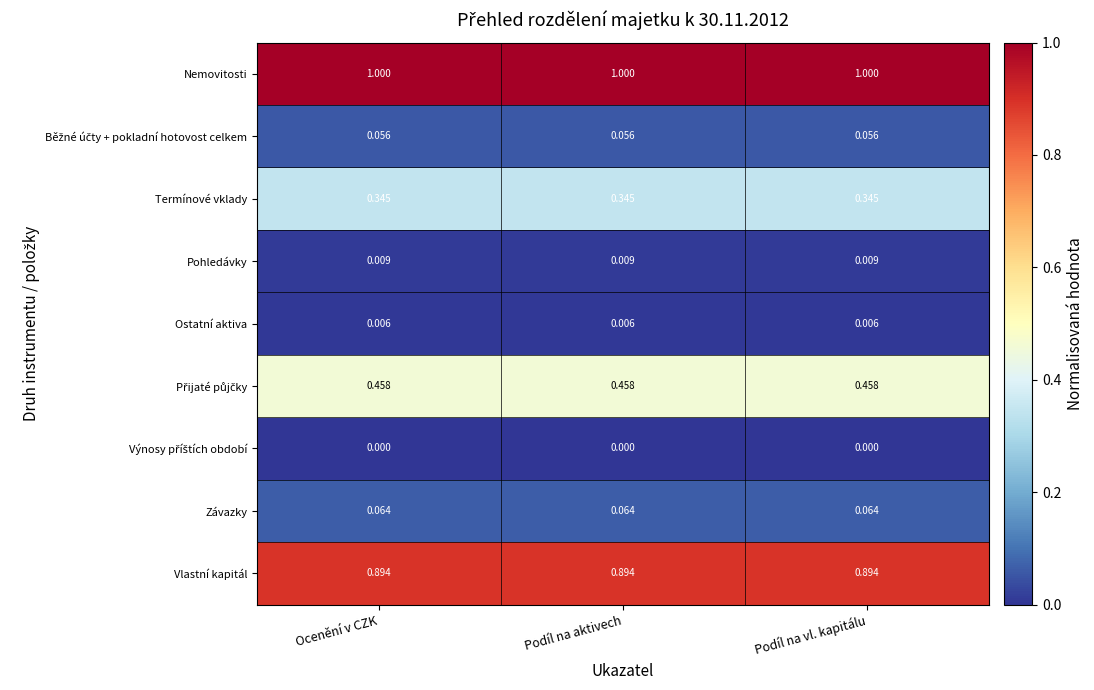

Is the value of Závazky at Podíl na aktivech greater than the value of Ostatní aktiva at Podíl na aktivech?

Yes